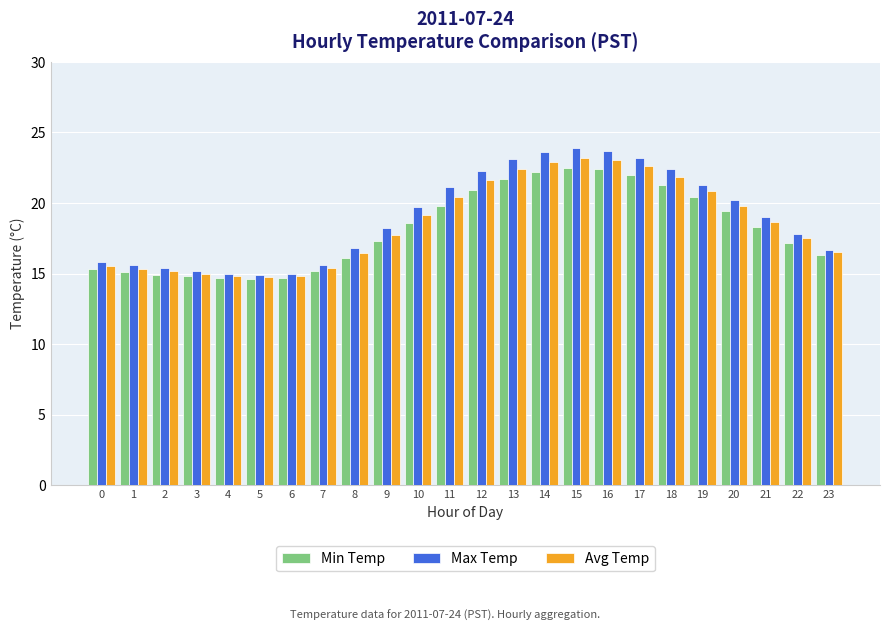

How many distinct data groups are displayed?

3